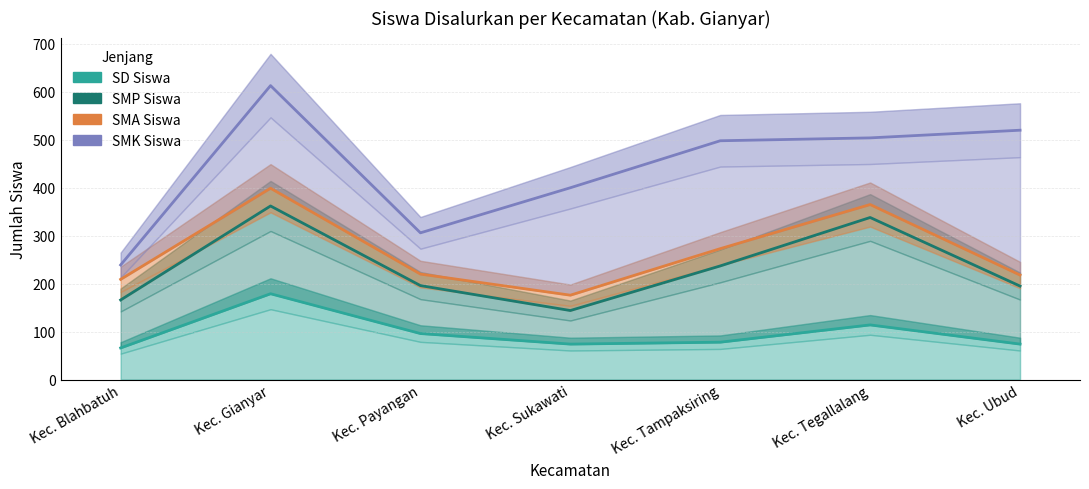

How many interior local peaks does the SMP Siswa series have?

2